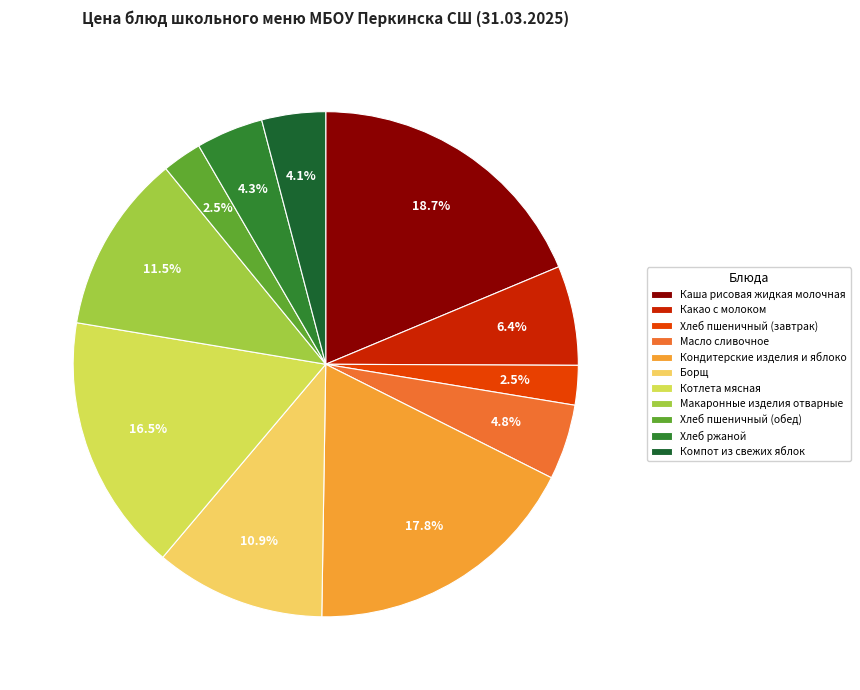

Approximately how many times larger is the value at Борщ compared to Каша рисовая жидкая молочная?

0.6